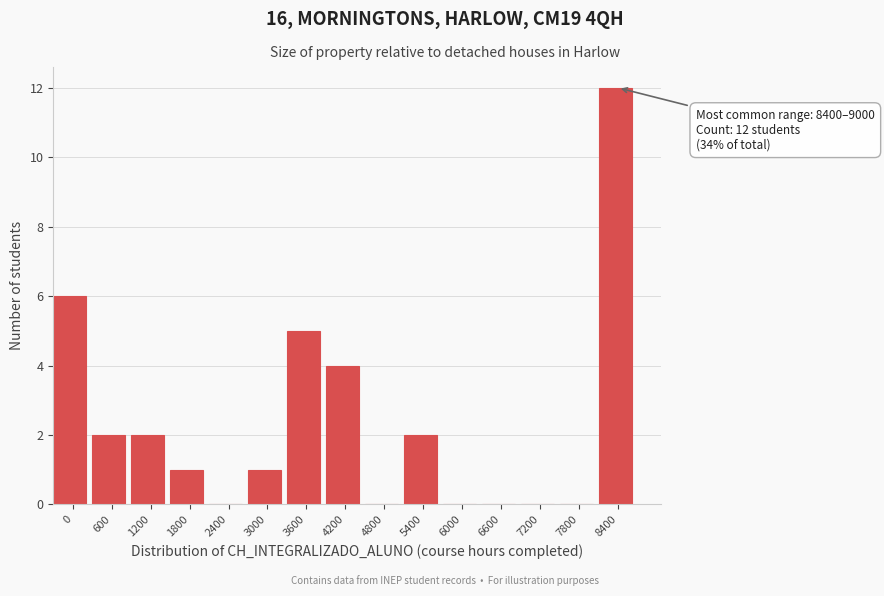

Reading left to right, list all the values displayed in this chart.

0=6	600=2	1200=2	1800=1	2400=0	3000=1	3600=5	4200=4	4800=0	5400=2	6000=0	6600=0	7200=0	7800=0	8400=12